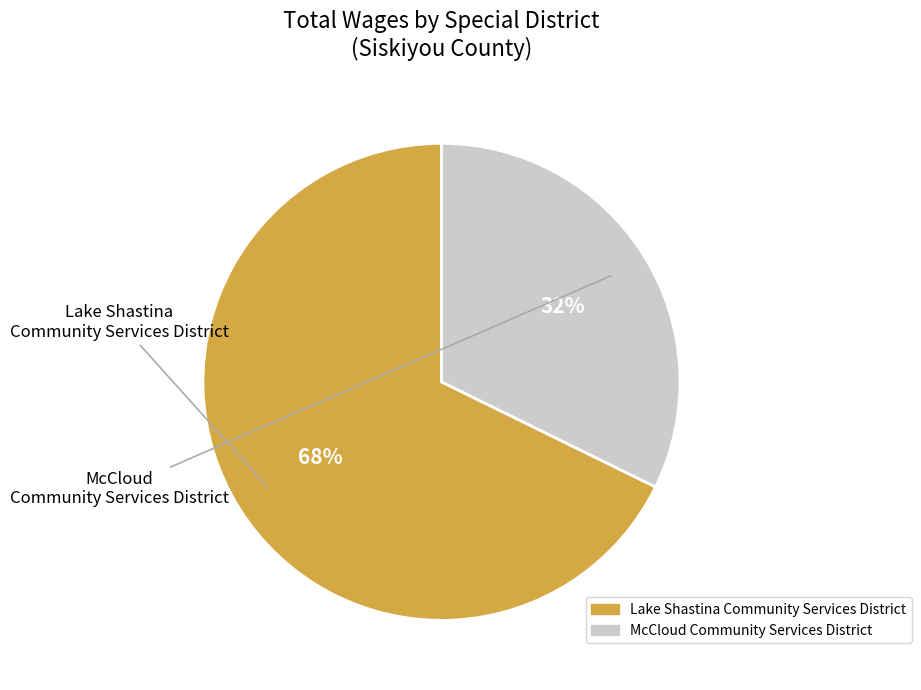

To the nearest percent, what percentage of the pie is Lake Shastina Community Services District?

68%